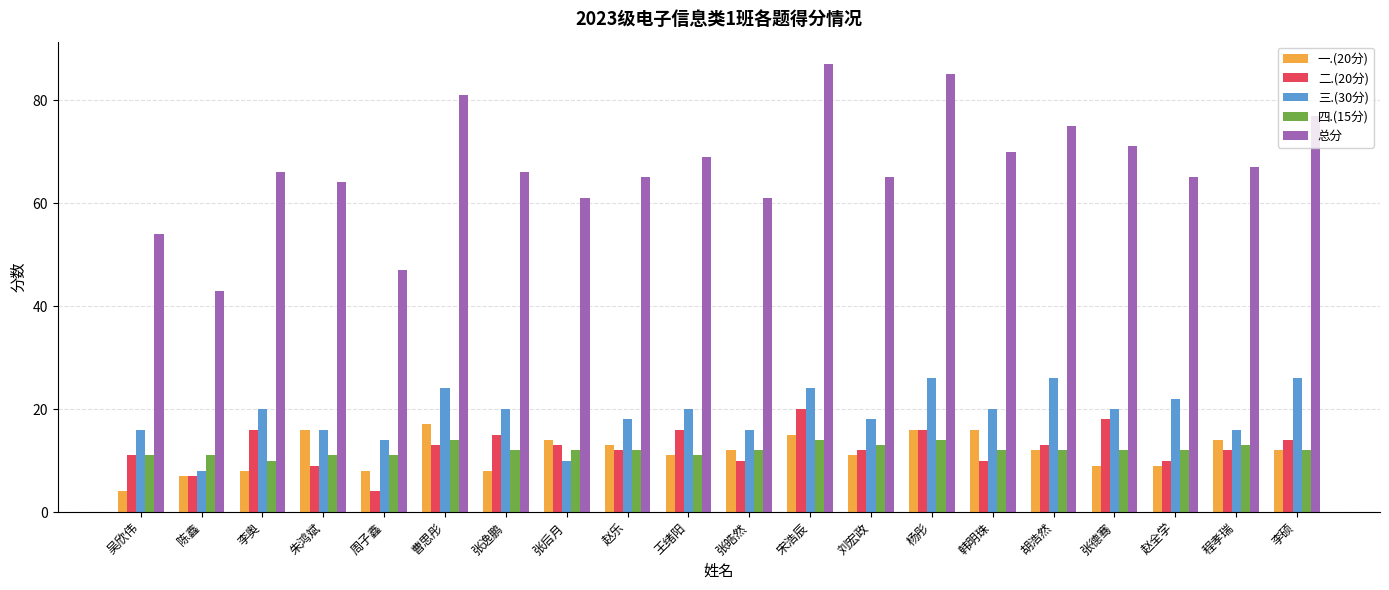

Which category has the lowest value in the 一.(20分) series?

吴欣伟